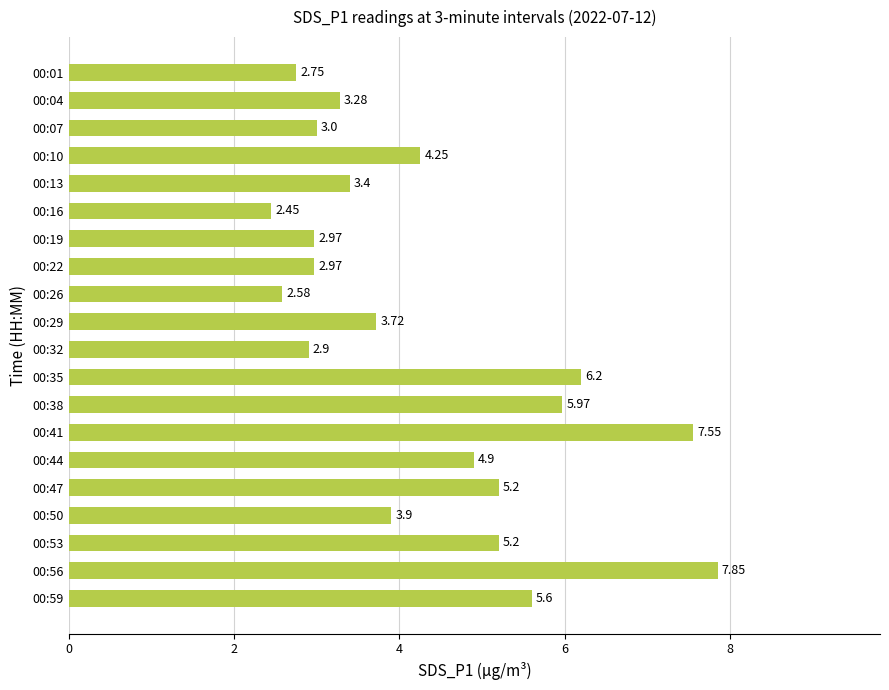

What is the difference between the second highest and second lowest values?

5.0